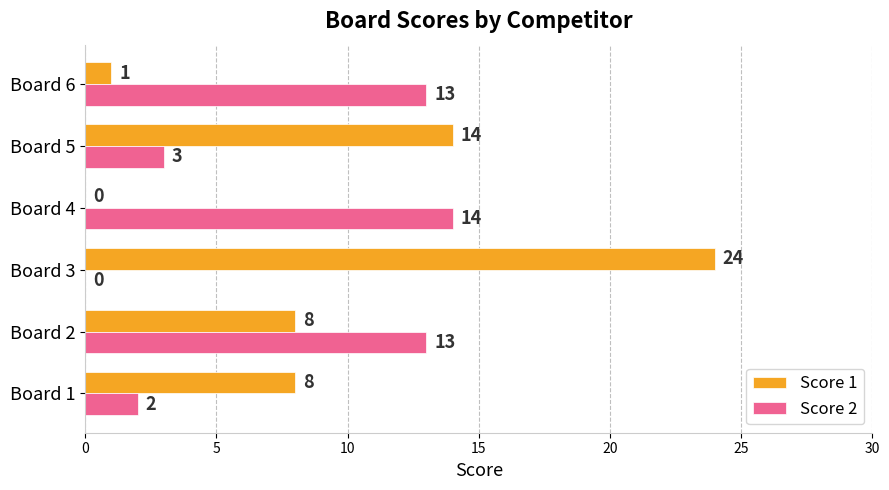

Which series has the largest total across all categories?

Score 1